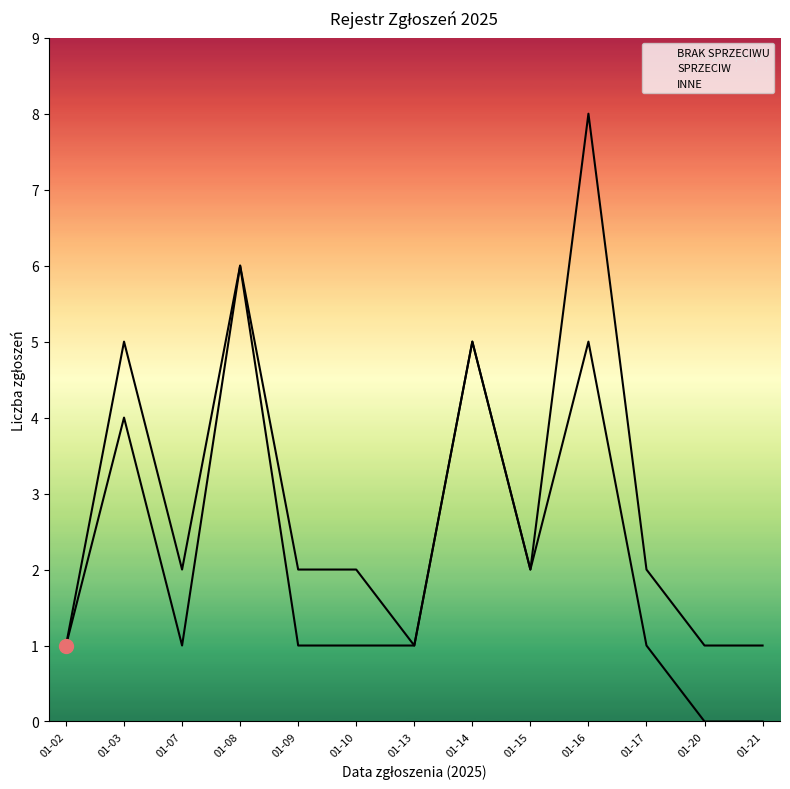

True or false: BRAK SPRZECIWU and SPRZECIW cross at least once.

False